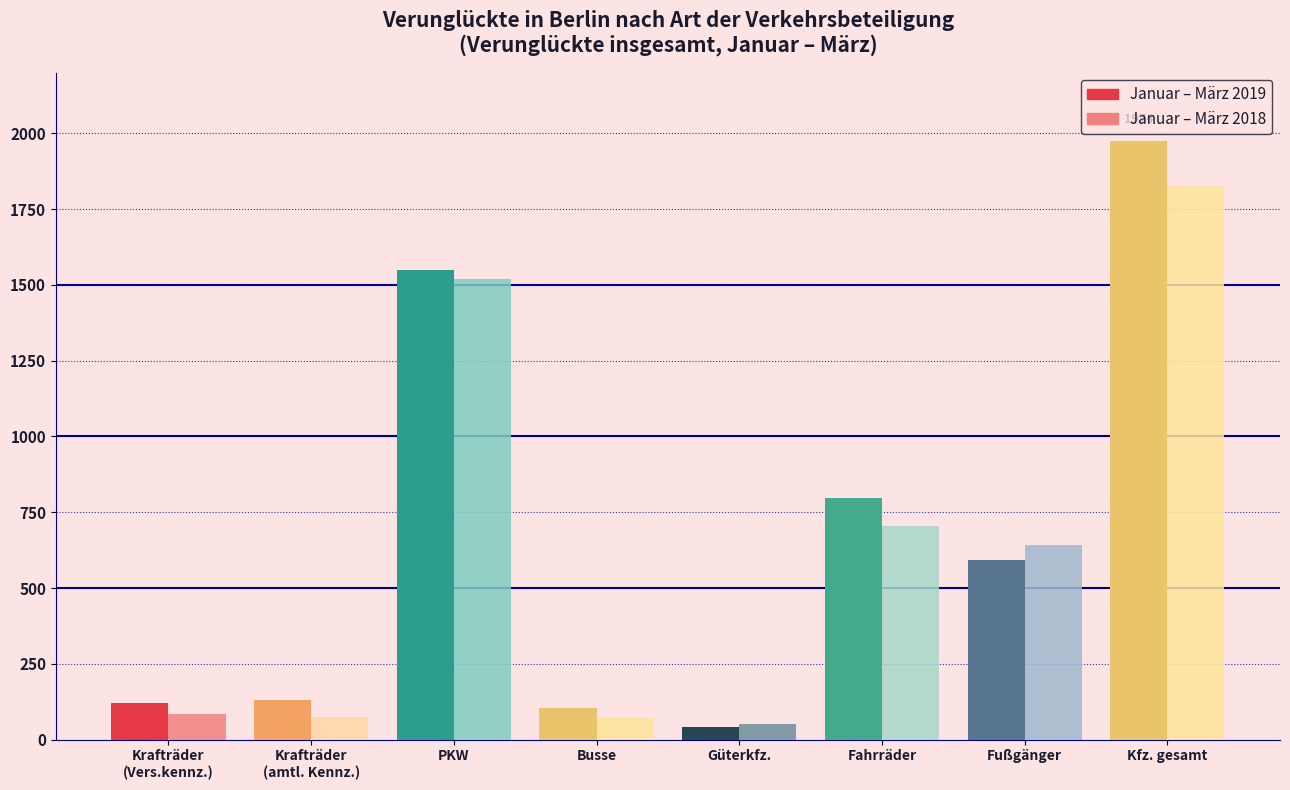

True or false: Januar – März 2019 has a value of 567 at Kfz. gesamt.

False